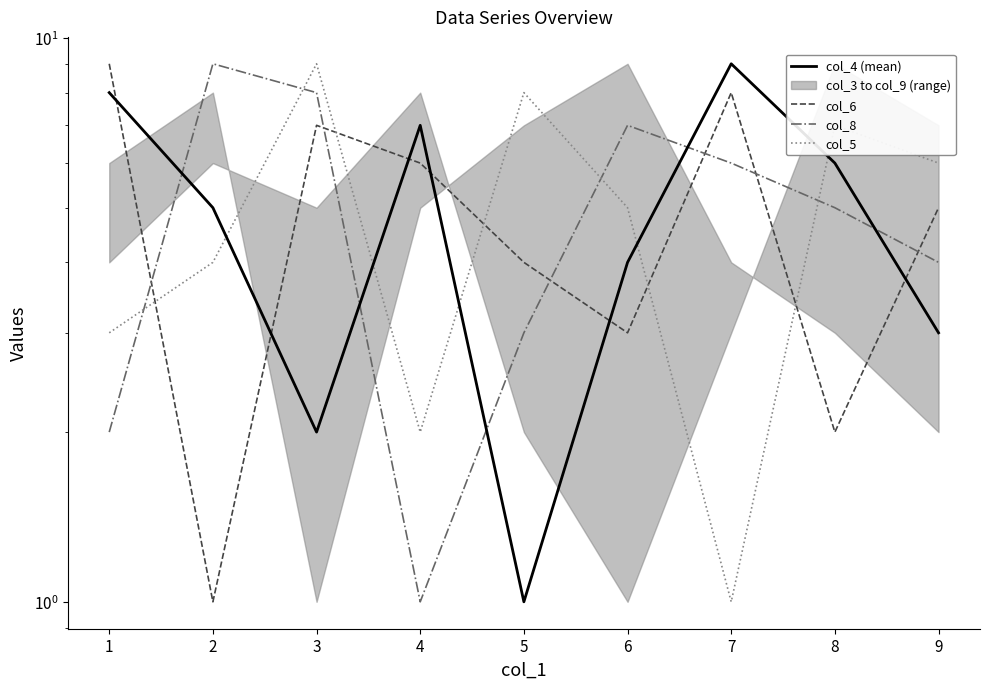

What is the spread (max minus min) of values at 8?

5